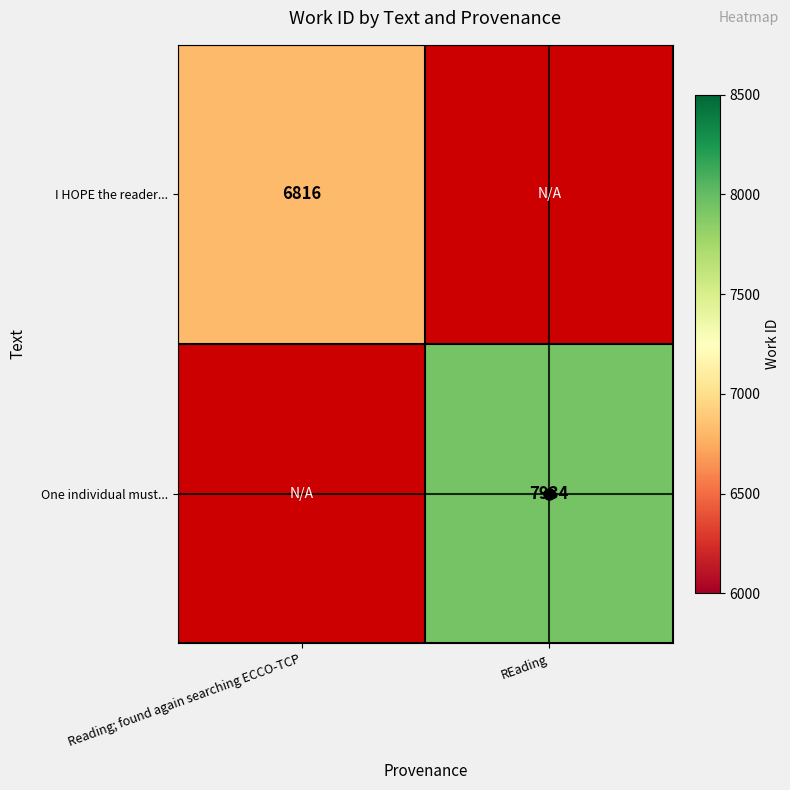

Is it true that I HOPE the reader... equals 6816 at Reading; found again searching ECCO-TCP?

True